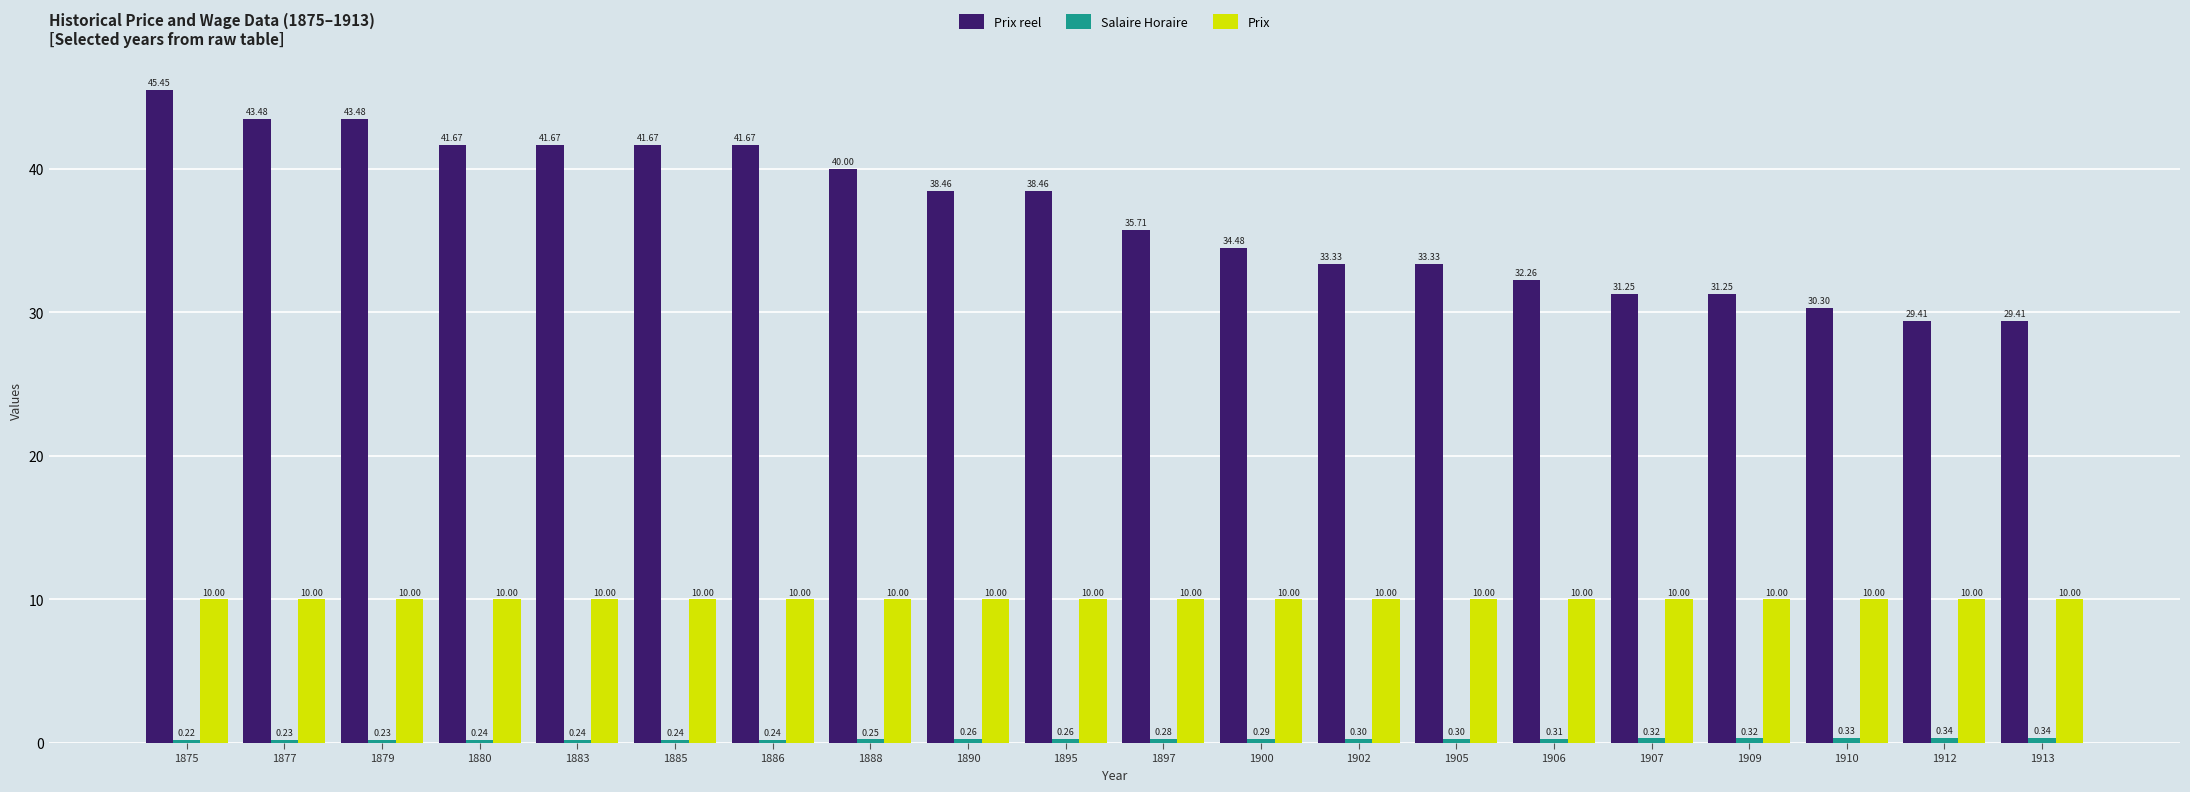

Is it true that Prix equals 10.0 at 1910?

True